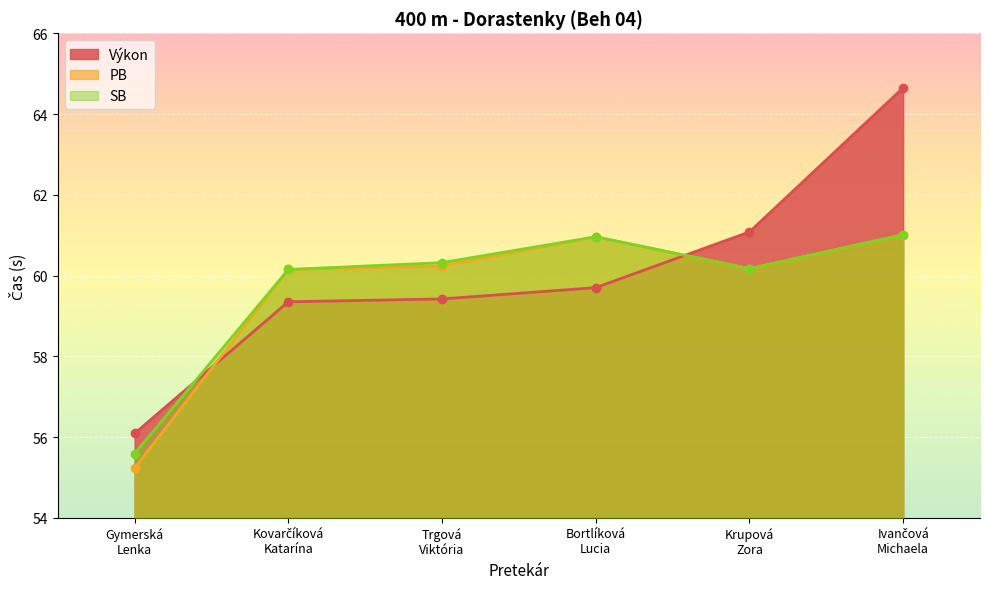

At how many categories does at least one series exceed 61?

2